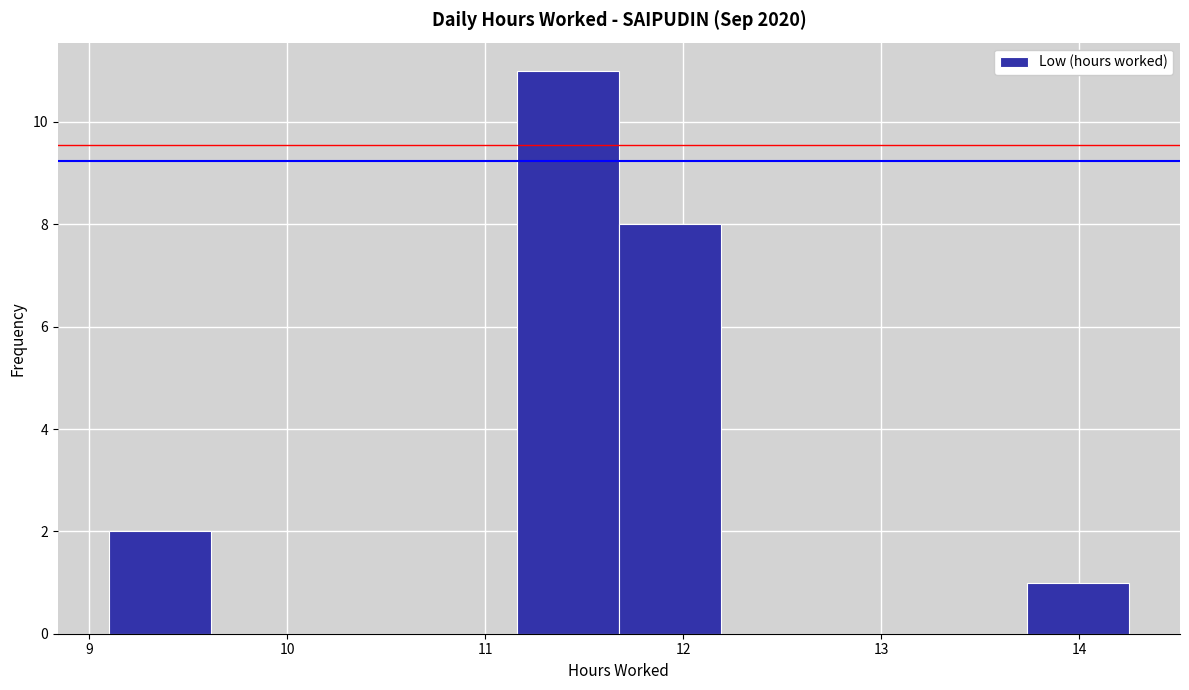

Reading left to right, list every bar in this chart as the range it spans on the x-axis followed by its height. Neither the bar edges nor the heights are printed on the chart, so give them approximately, as read against the axes.

9.1 to 9.6: 2
9.6 to 10.1: 0
10.1 to 10.6: 0
10.6 to 11.2: 0
11.2 to 11.7: 11
11.7 to 12.2: 8
12.2 to 12.7: 0
12.7 to 13.2: 0
13.2 to 13.7: 0
13.7 to 14.3: 1